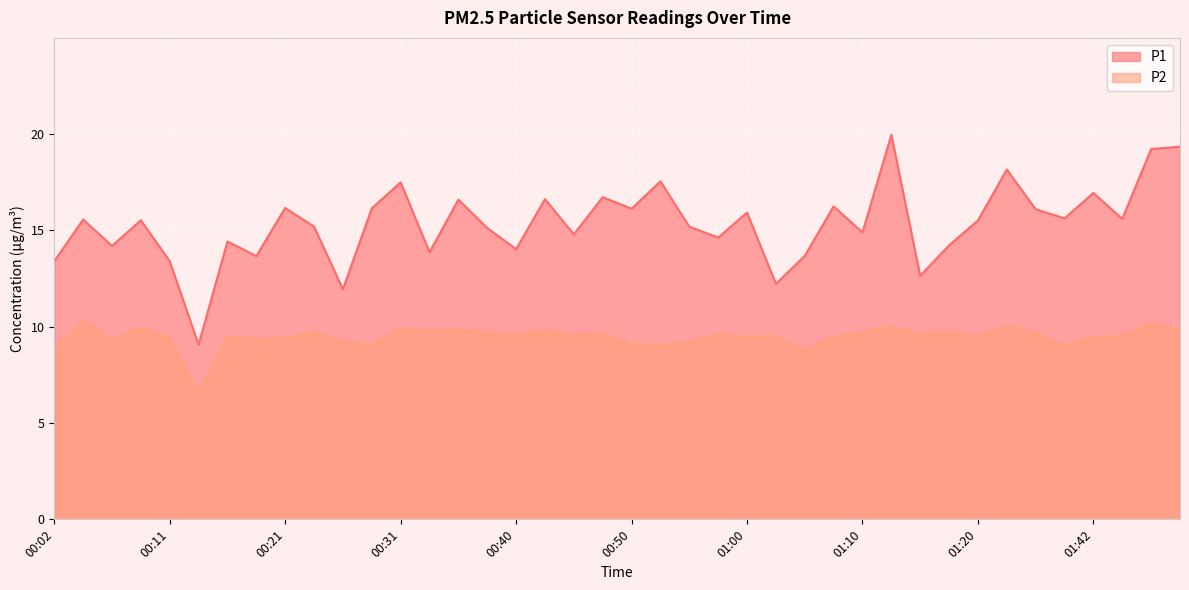

At how many categories does at least one series exceed 19?

3